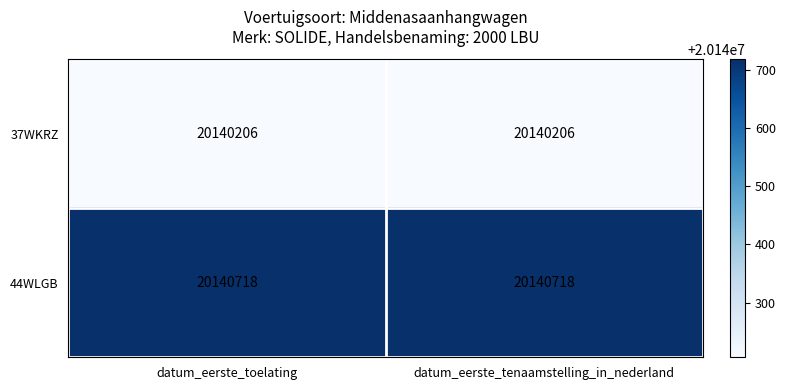

What is the average value of the 44WLGB series?

20140718